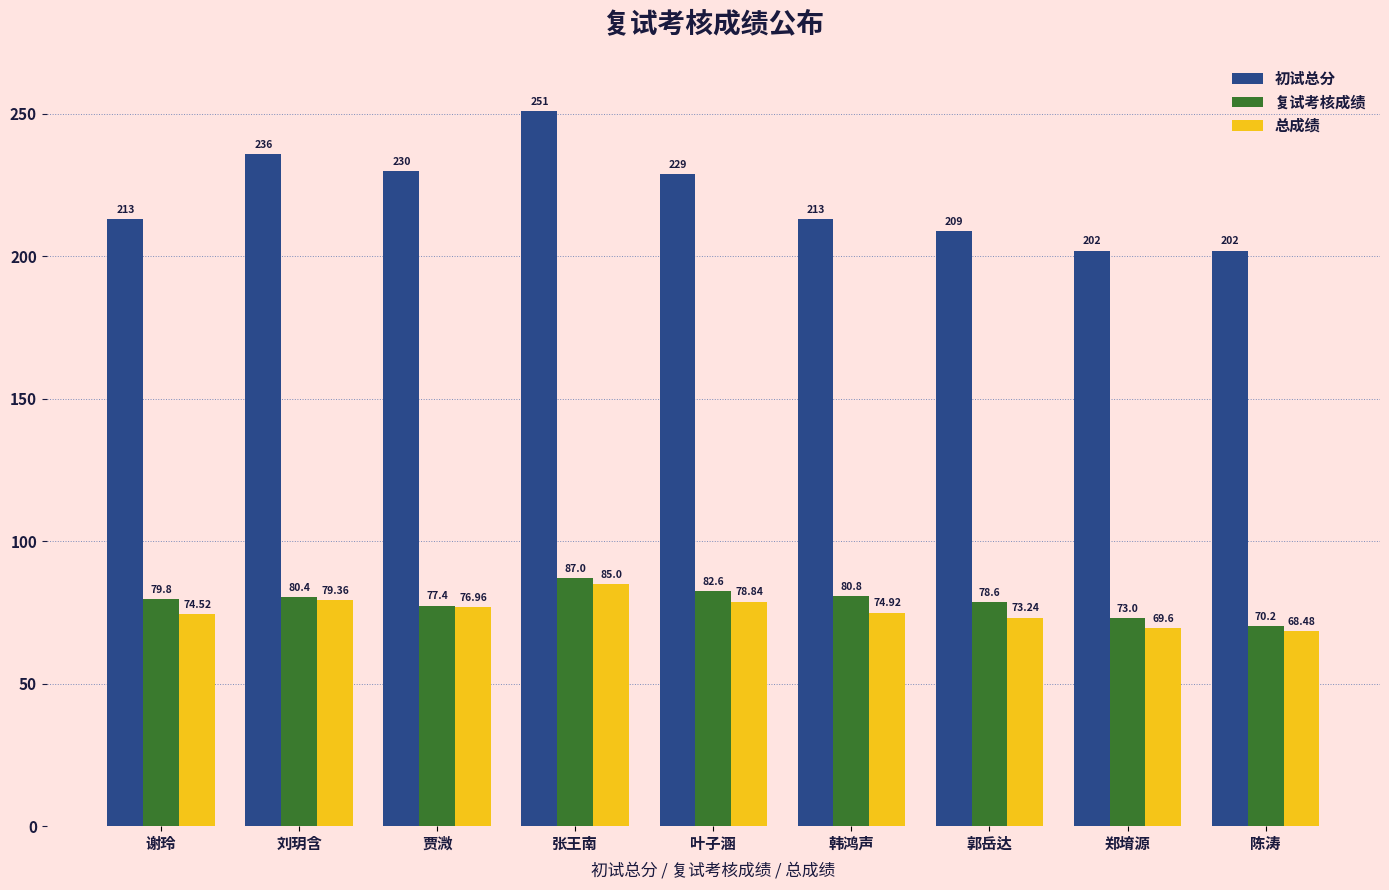

Reading left to right, transcribe all the data shown in this chart.

初试总分: 213.0	236.0	230.0	251.0	229.0	213.0	209.0	202.0	202.0
复试考核成绩: 79.8	80.4	77.4	87.0	82.6	80.8	78.6	73.0	70.2
总成绩: 74.5	79.4	77.0	85.0	78.8	74.9	73.2	69.6	68.5